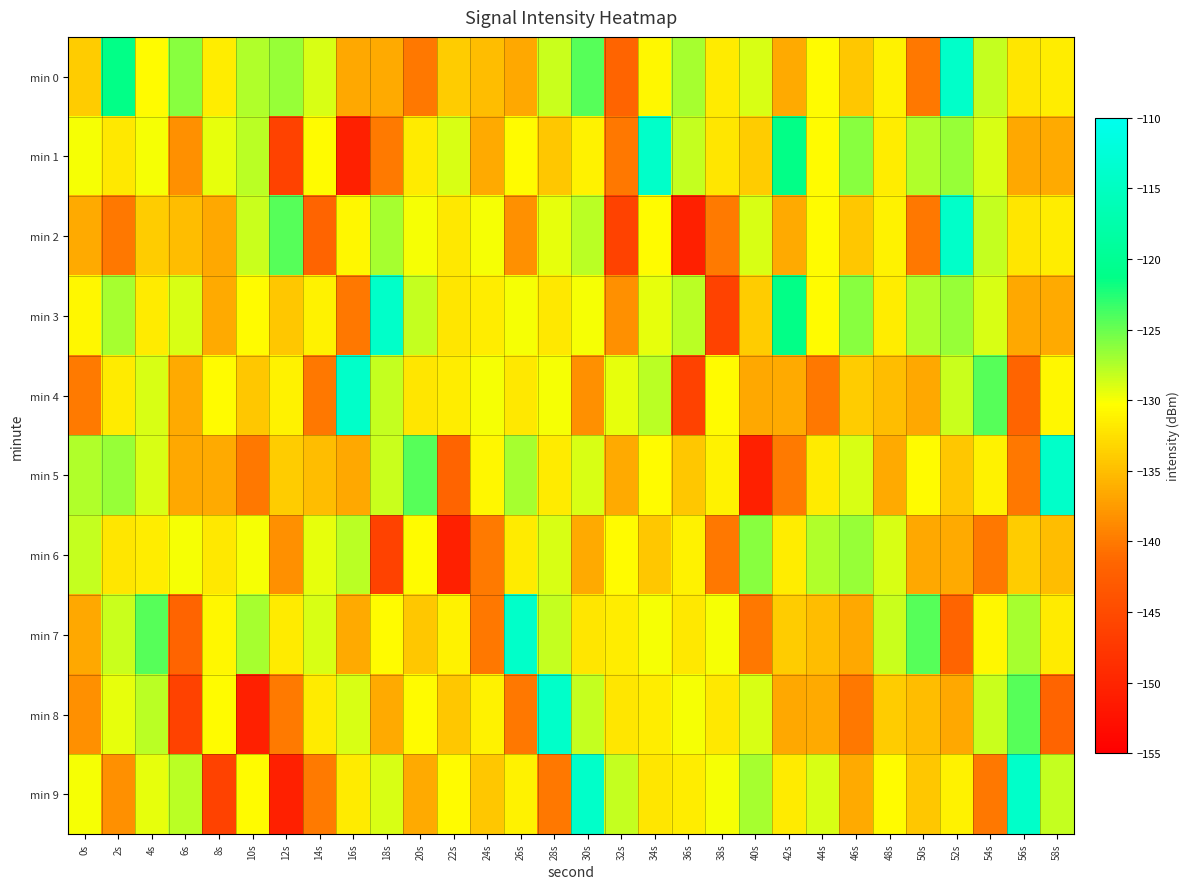

Which series has the largest total across all categories?

min 3